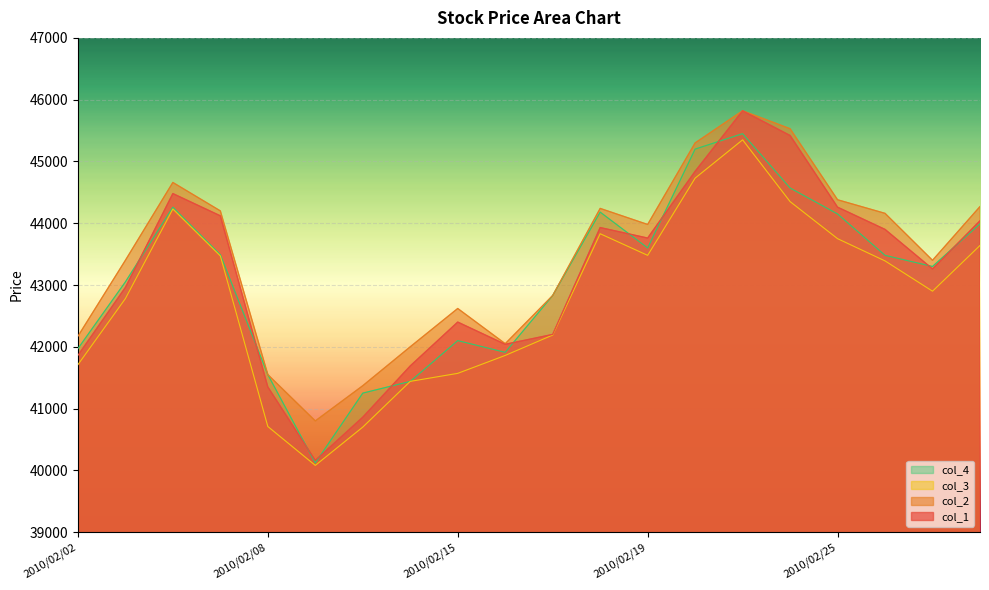

What are all the series names shown in the legend?

col_4, col_3, col_2, col_1